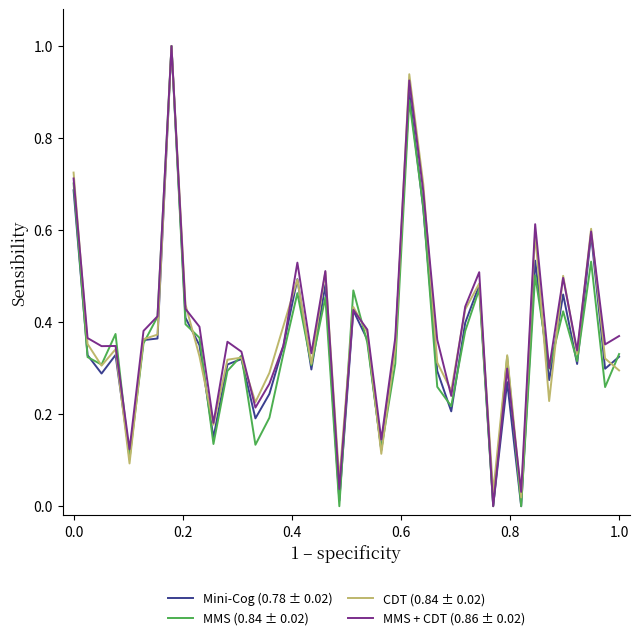

What is the highest value of the CDT (0.84 ± 0.02) series?

1.0